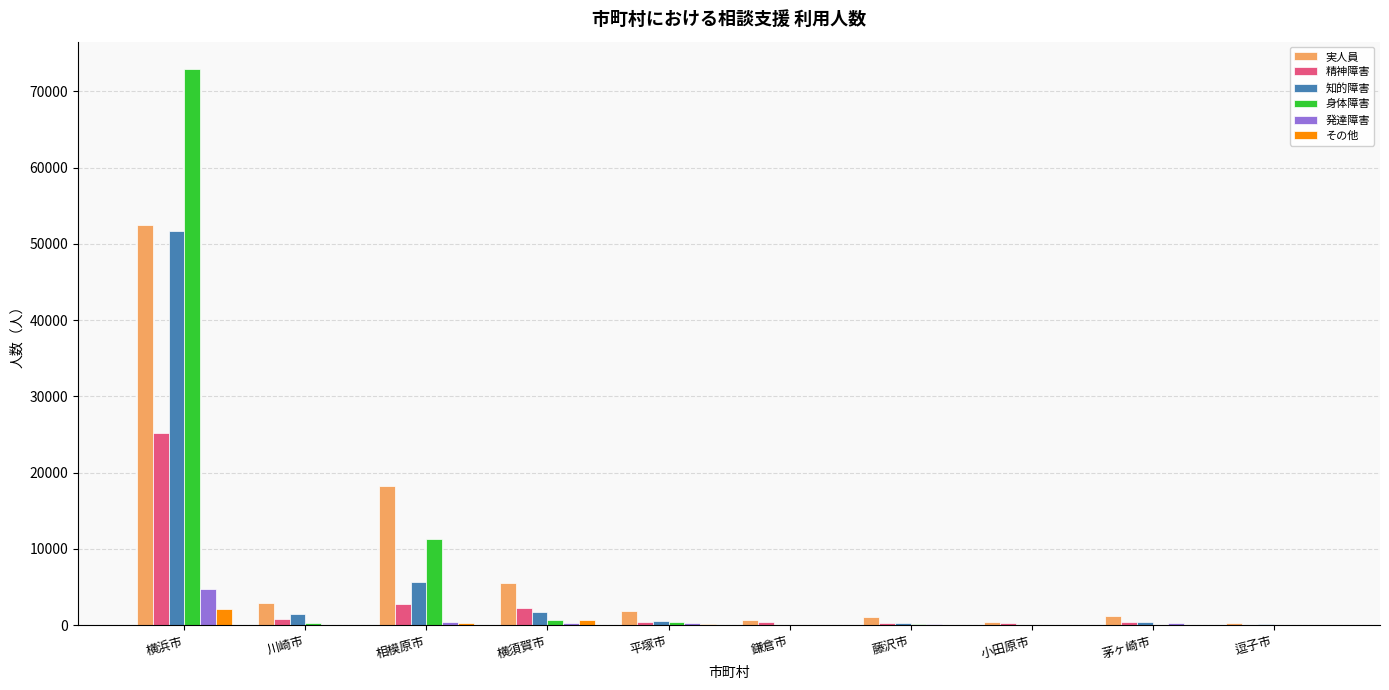

At which label does 知的障害 reach its peak?

横浜市